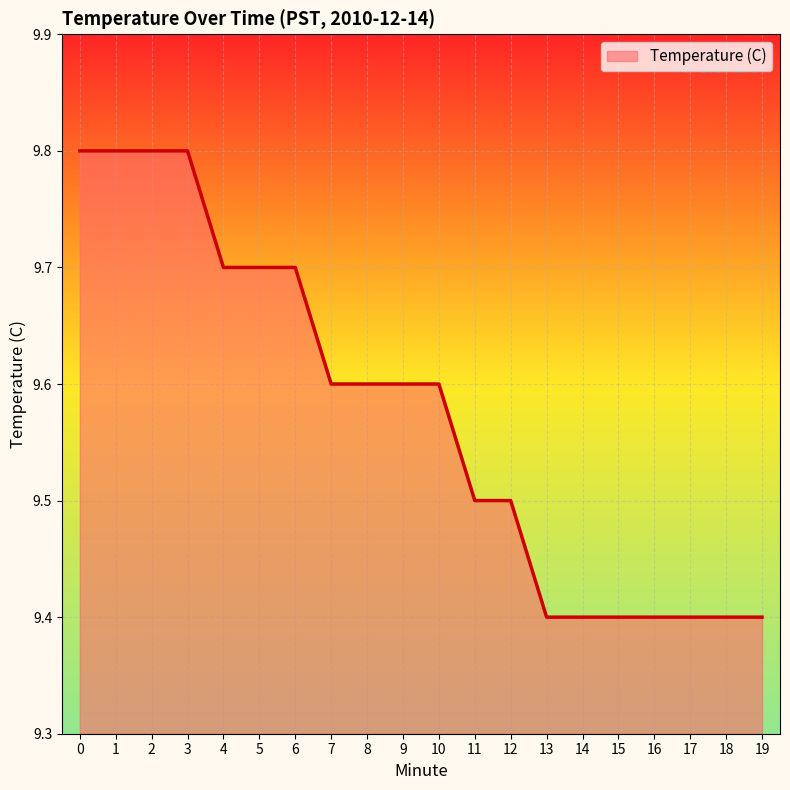

Between 19 and 11, which is larger?

11